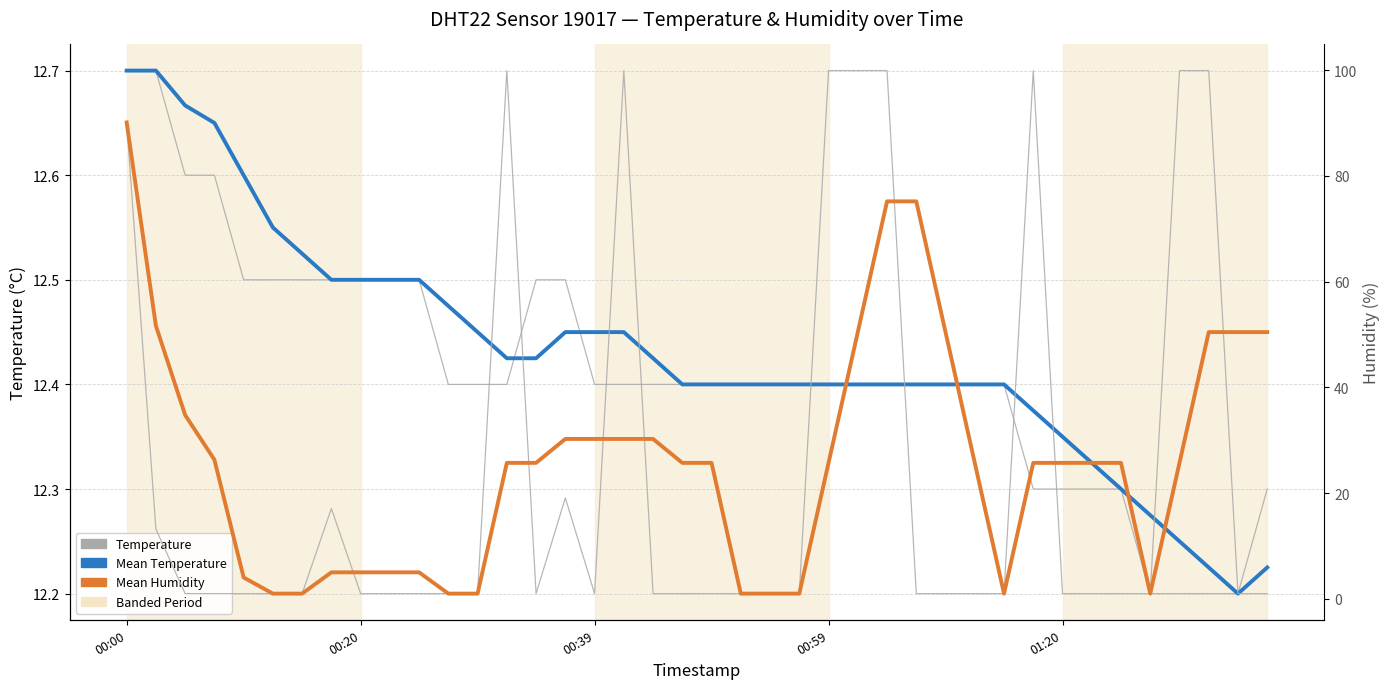

What is the value of the Mean Humidity point at the 17th from the left?

30.2